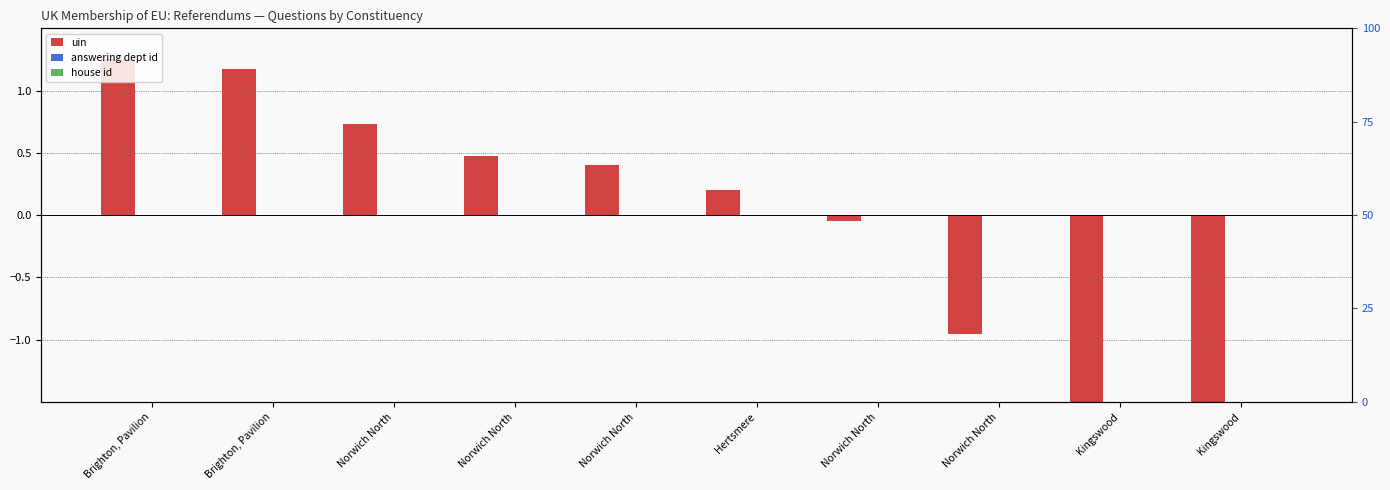

Is it true that uin equals 0.4 at Norwich North?

True